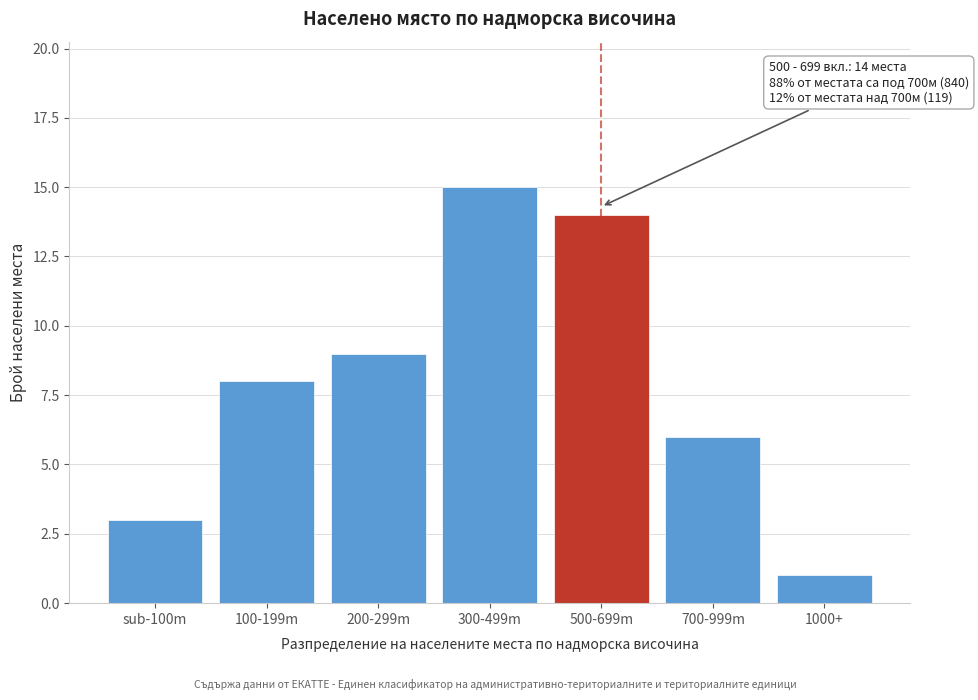

Reading right to left, transcribe all the data shown in this chart.

1000+=1	700-999m=6	500-699m=14	300-499m=15	200-299m=9	100-199m=8	sub-100m=3